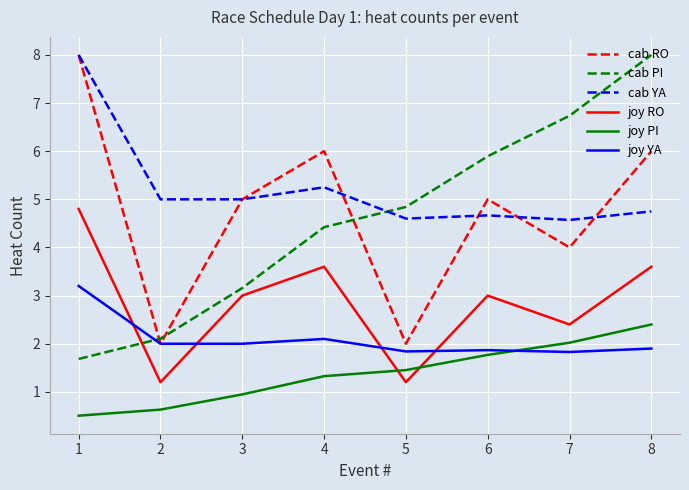

What is the total value across all series at 3?

19.1